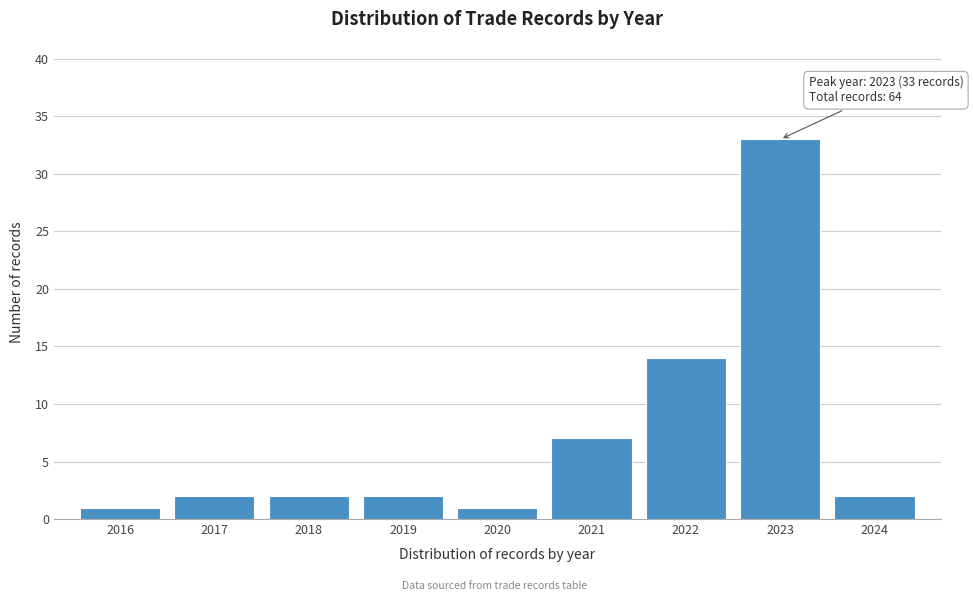

Reading right to left, transcribe all the data shown in this chart.

2024=2	2023=33	2022=14	2021=7	2020=1	2019=2	2018=2	2017=2	2016=1